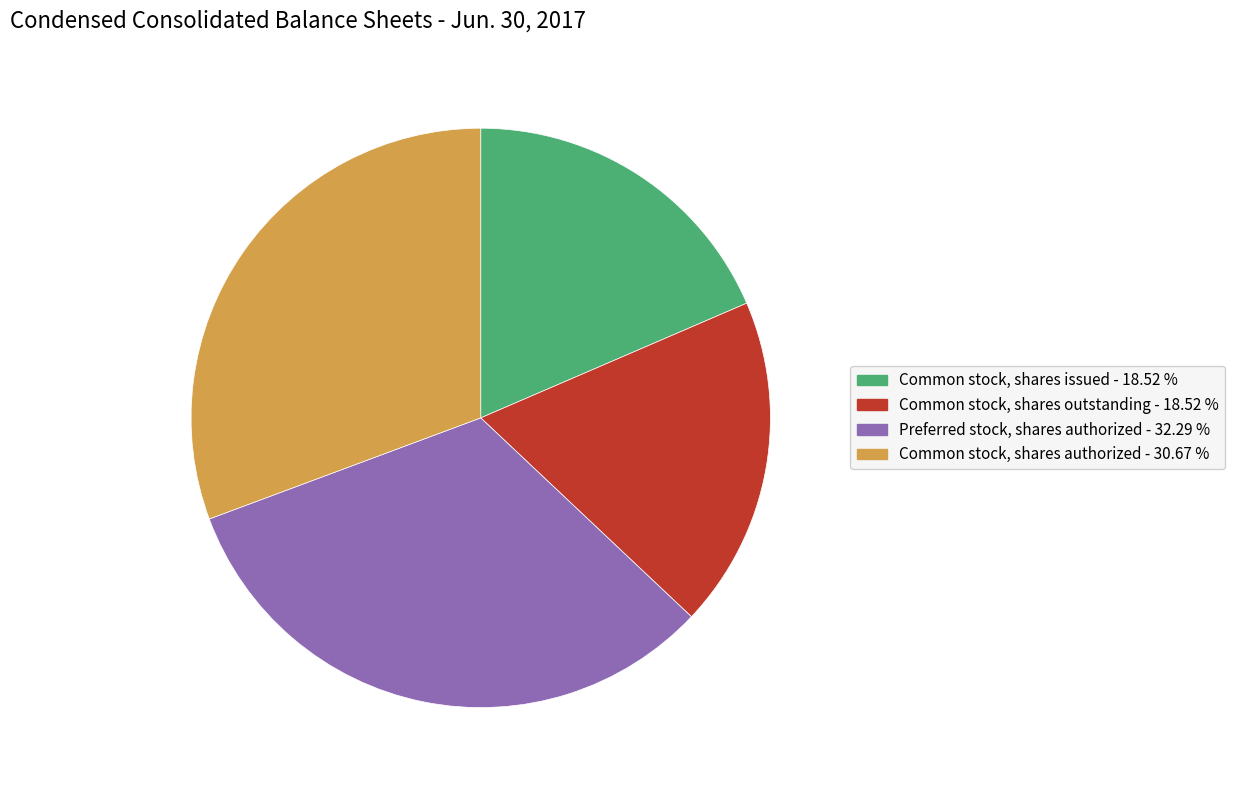

Is the sum of Common stock, shares issued and Common stock, shares outstanding greater than half?

No